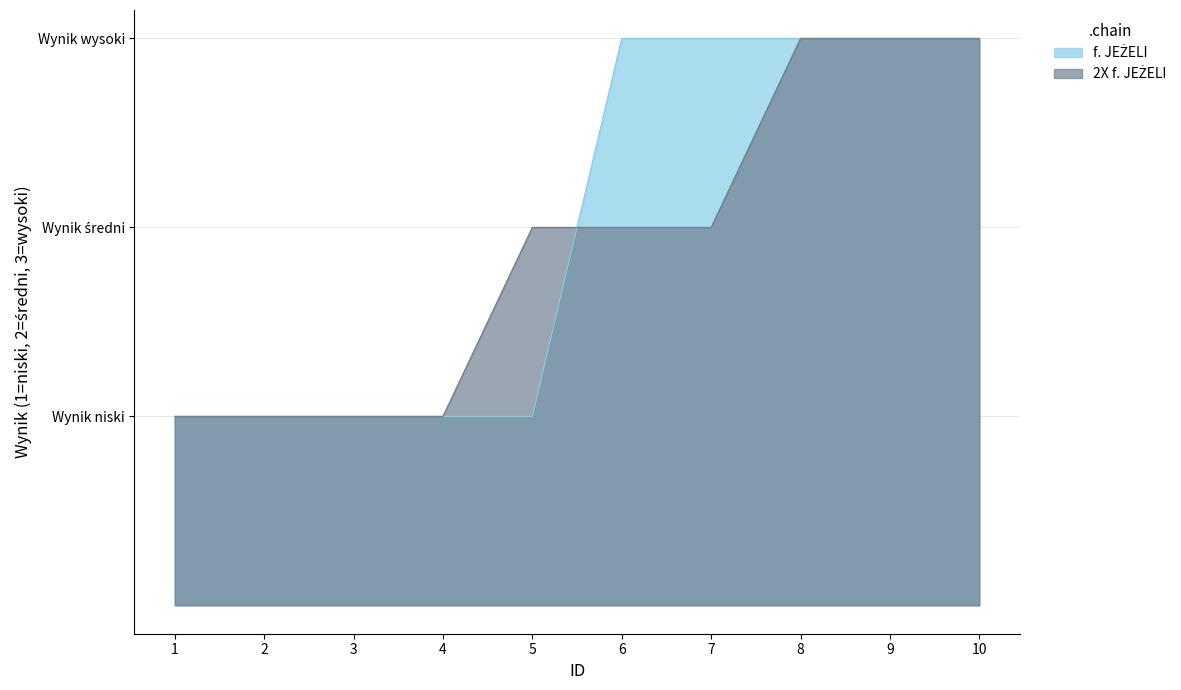

Count the 2X f. JEŻELI values in the range 1 to 3.

10